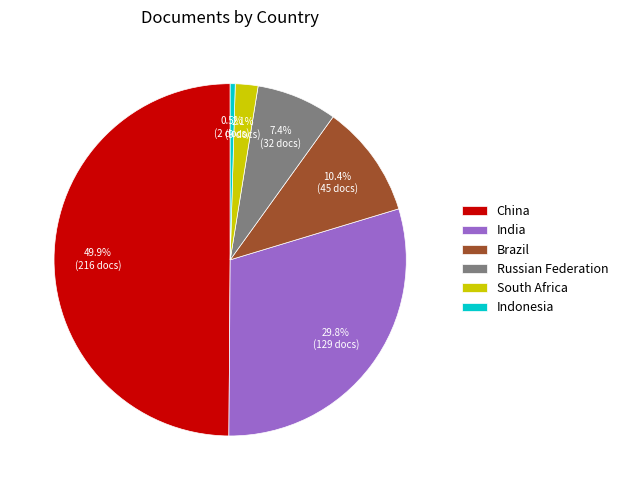

Between Indonesia and Brazil, which is larger?

Brazil